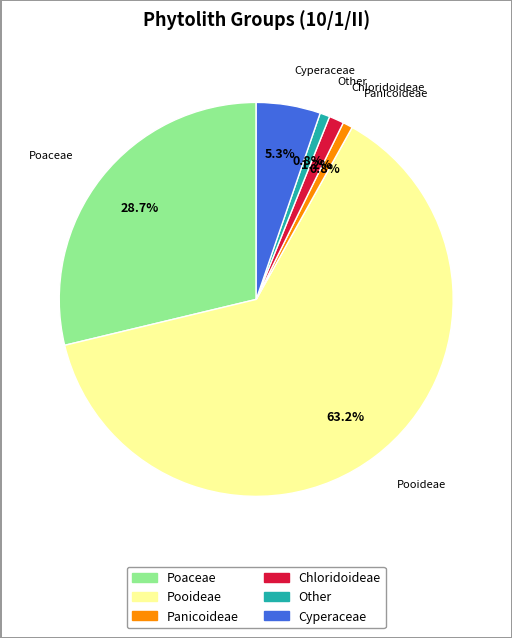

Is there any slice that represents more than half of the pie?

Yes